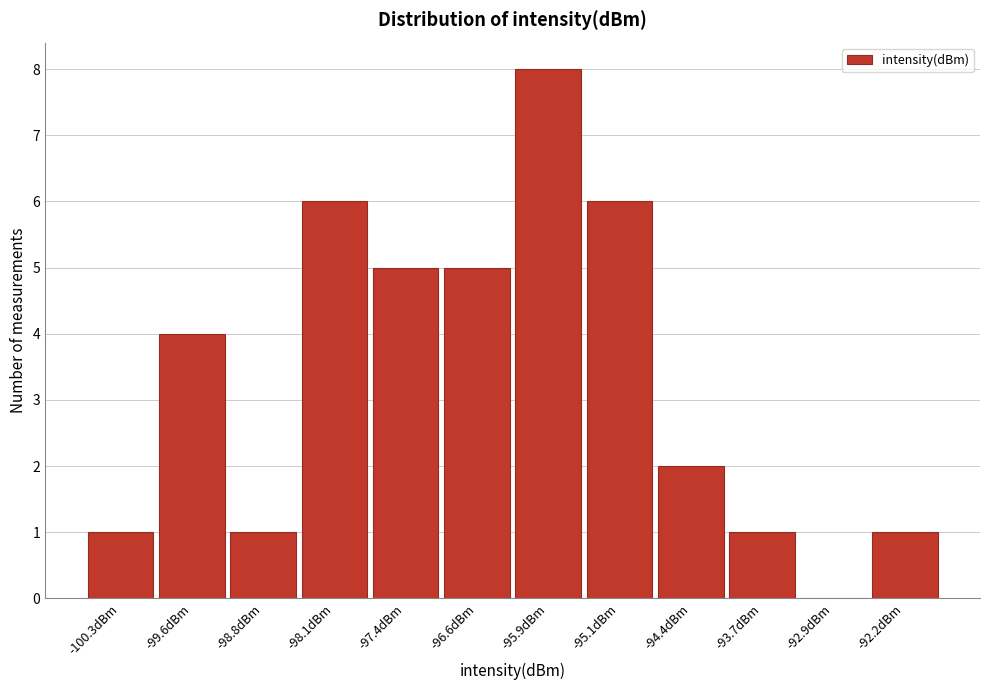

Reading left to right, list every bar in this chart as the range it spans on the x-axis followed by its height. Neither the bar edges nor the heights are printed on the chart, so give them approximately, as read against the axes.

-100.7 to -99.9: 1
-99.9 to -99.2: 4
-99.2 to -98.5: 1
-98.5 to -97.7: 6
-97.7 to -97.0: 5
-97.0 to -96.2: 5
-96.2 to -95.5: 8
-95.5 to -94.8: 6
-94.8 to -94.0: 2
-94.0 to -93.3: 1
-93.3 to -92.6: 0
-92.6 to -91.8: 1